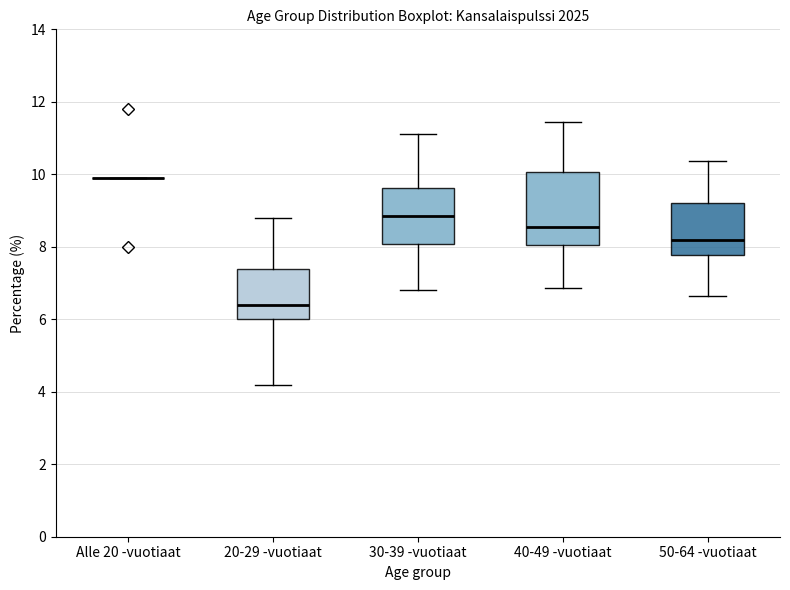

Comparing the boxes themselves (not the whiskers), which one is the tallest?

40-49 -vuotiaat